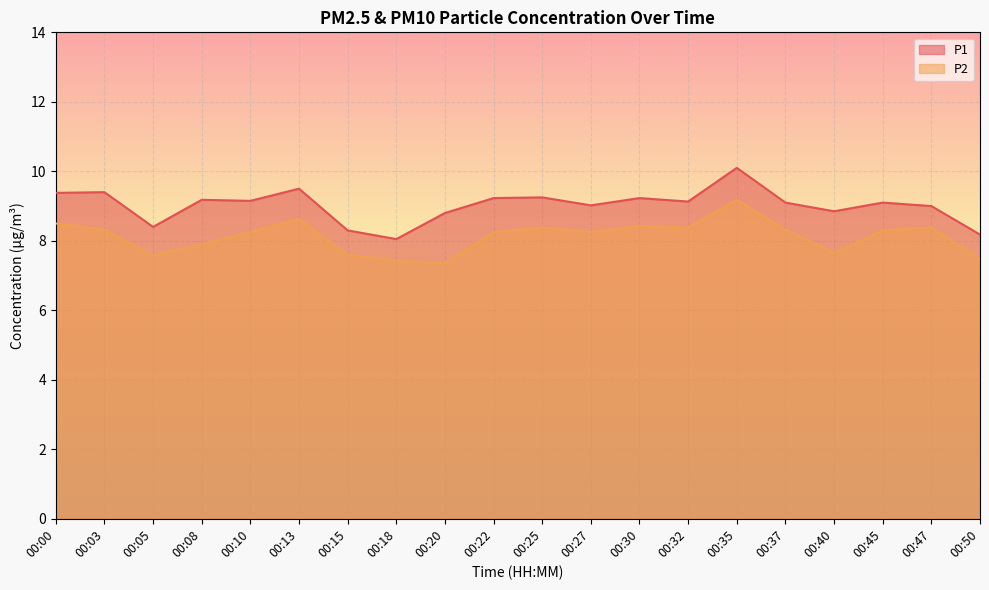

Which series has the largest total across all categories?

P1